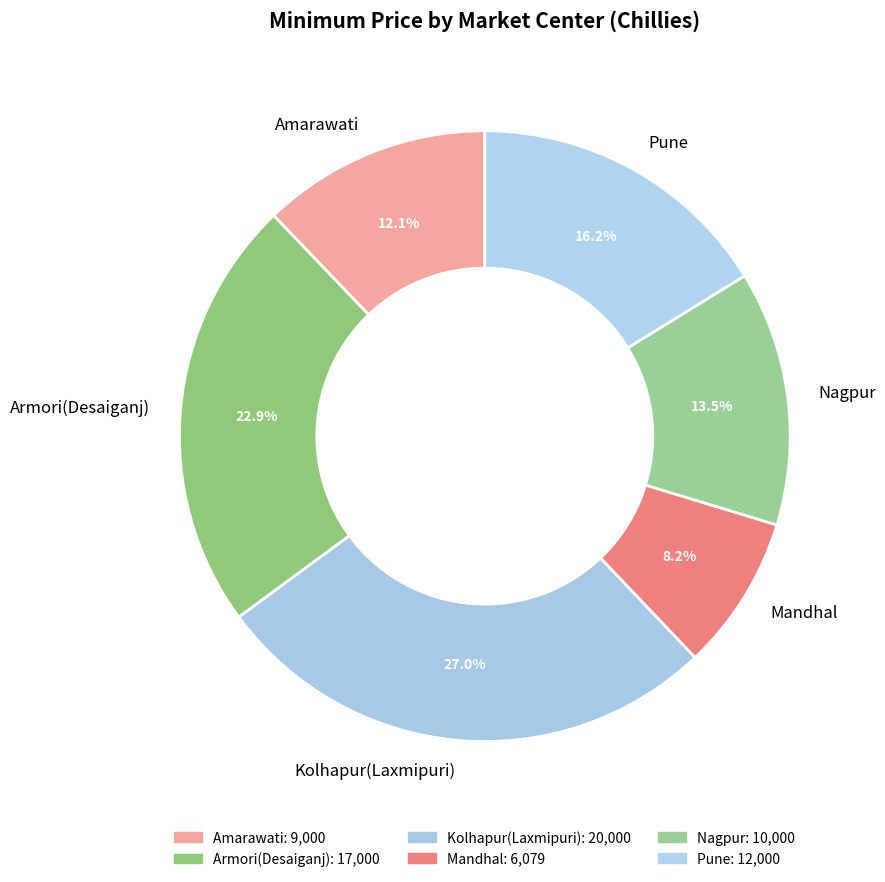

Is there any slice that represents more than half of the pie?

No